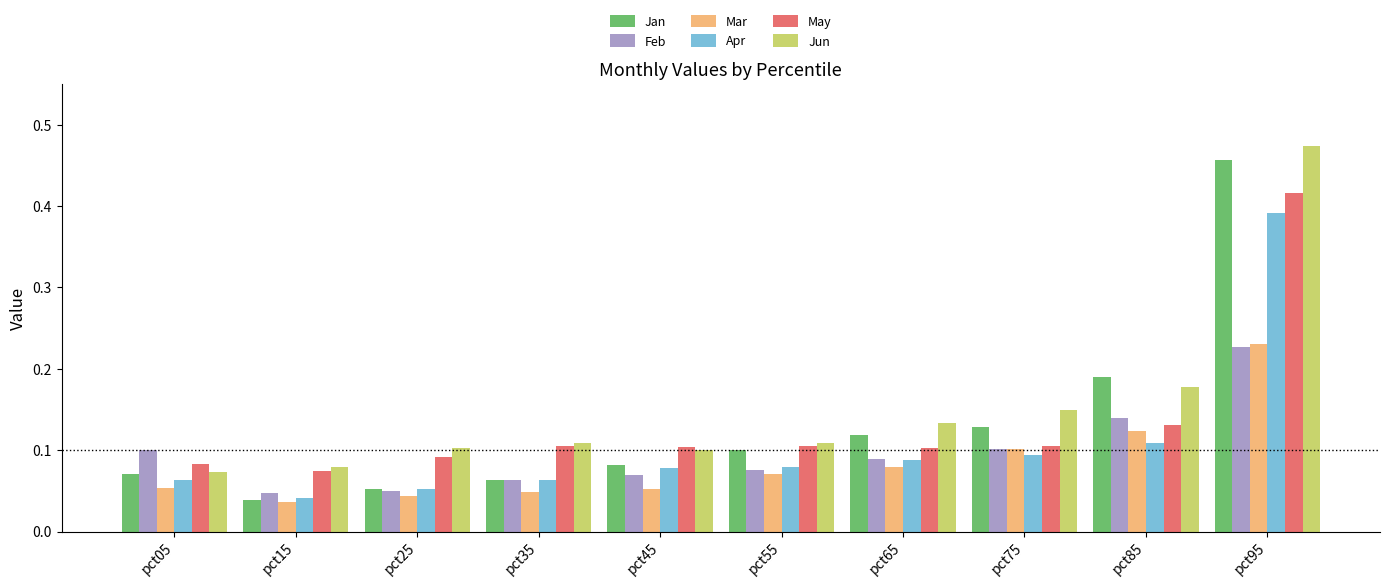

At which label does Jun reach its peak?

pct95